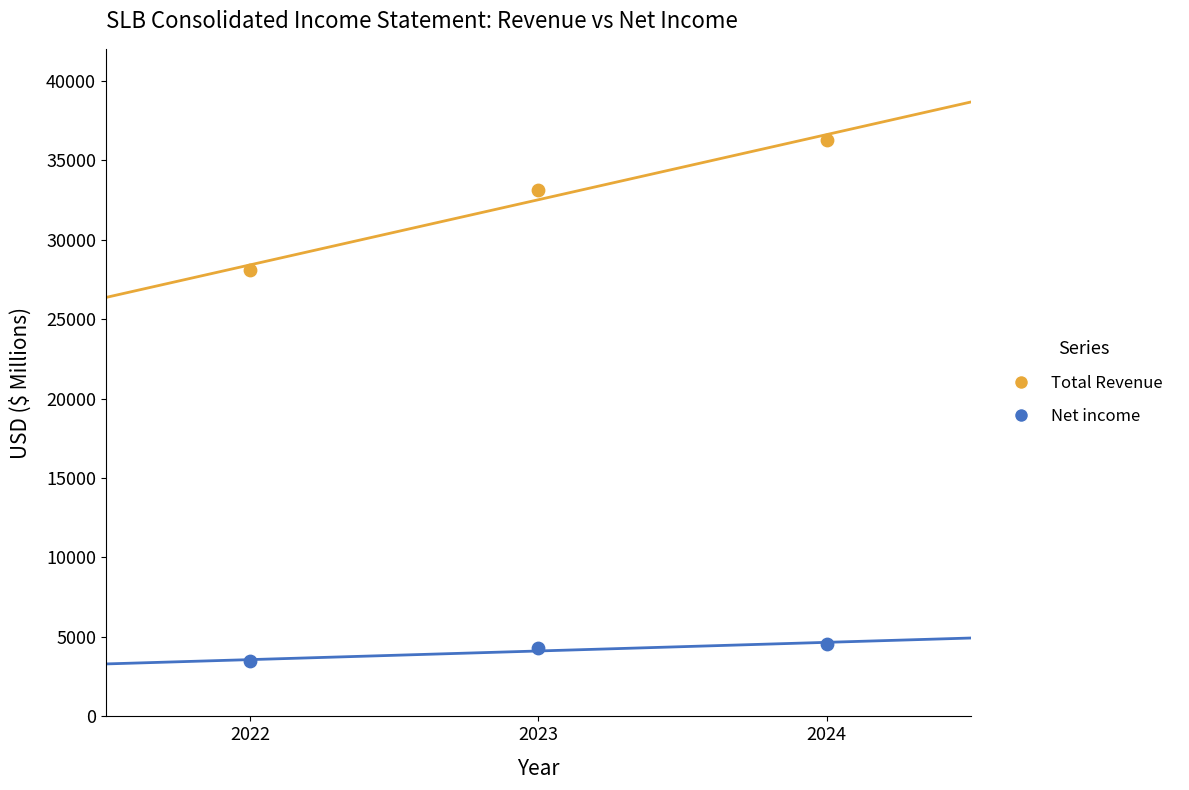

What are all the series names shown in the legend?

Total Revenue, Net income